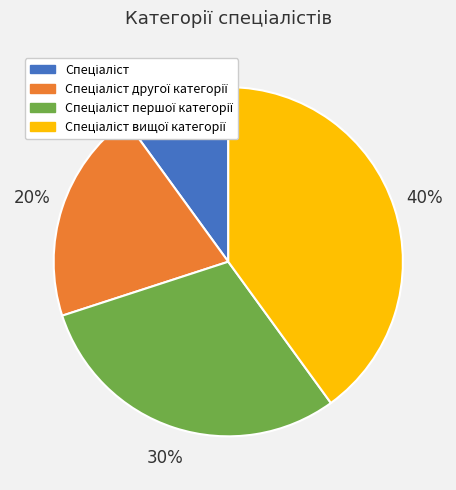

Is there any slice that represents more than half of the pie?

No